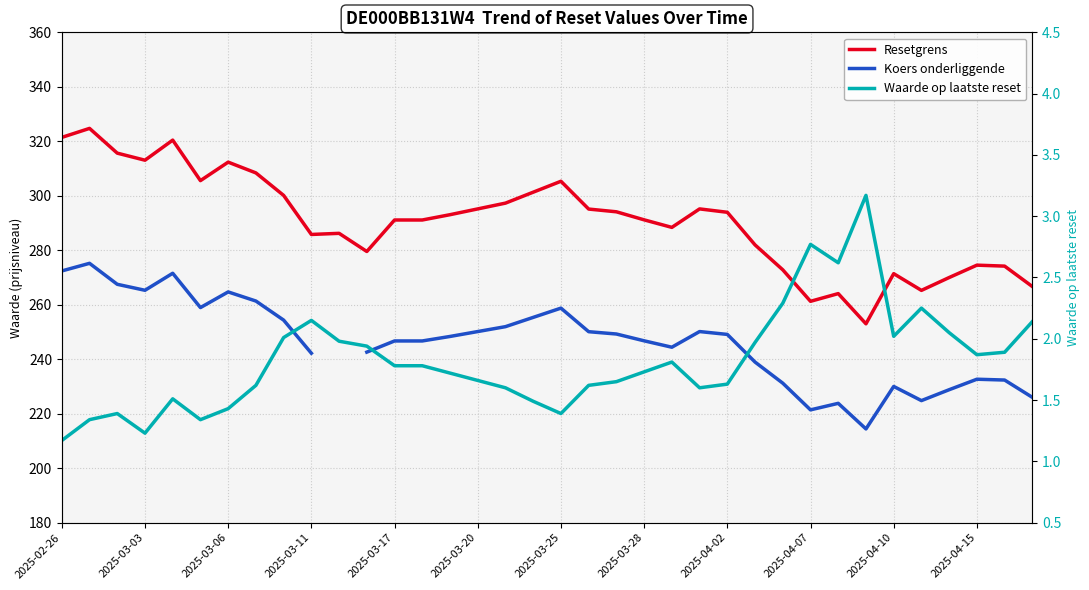

Rank the series by their maximum value, from highest to lowest.

Resetgrens, Koers onderliggende, Waarde op laatste reset